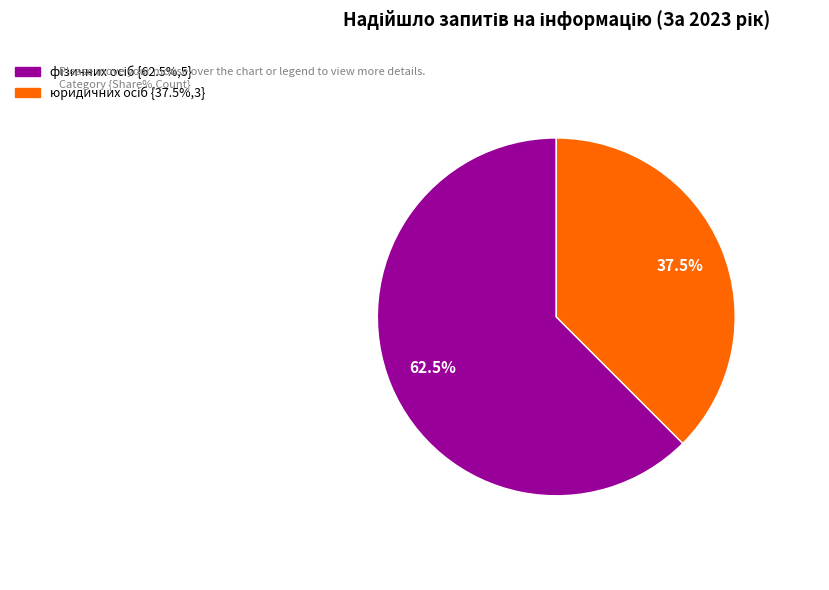

How many segments does this pie chart have?

2